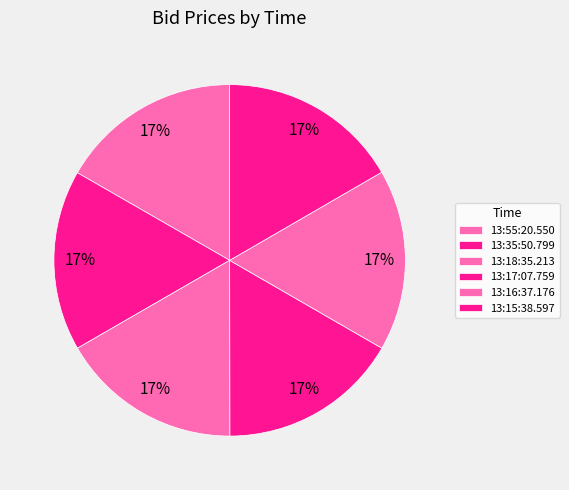

How many slices are in this pie chart?

6